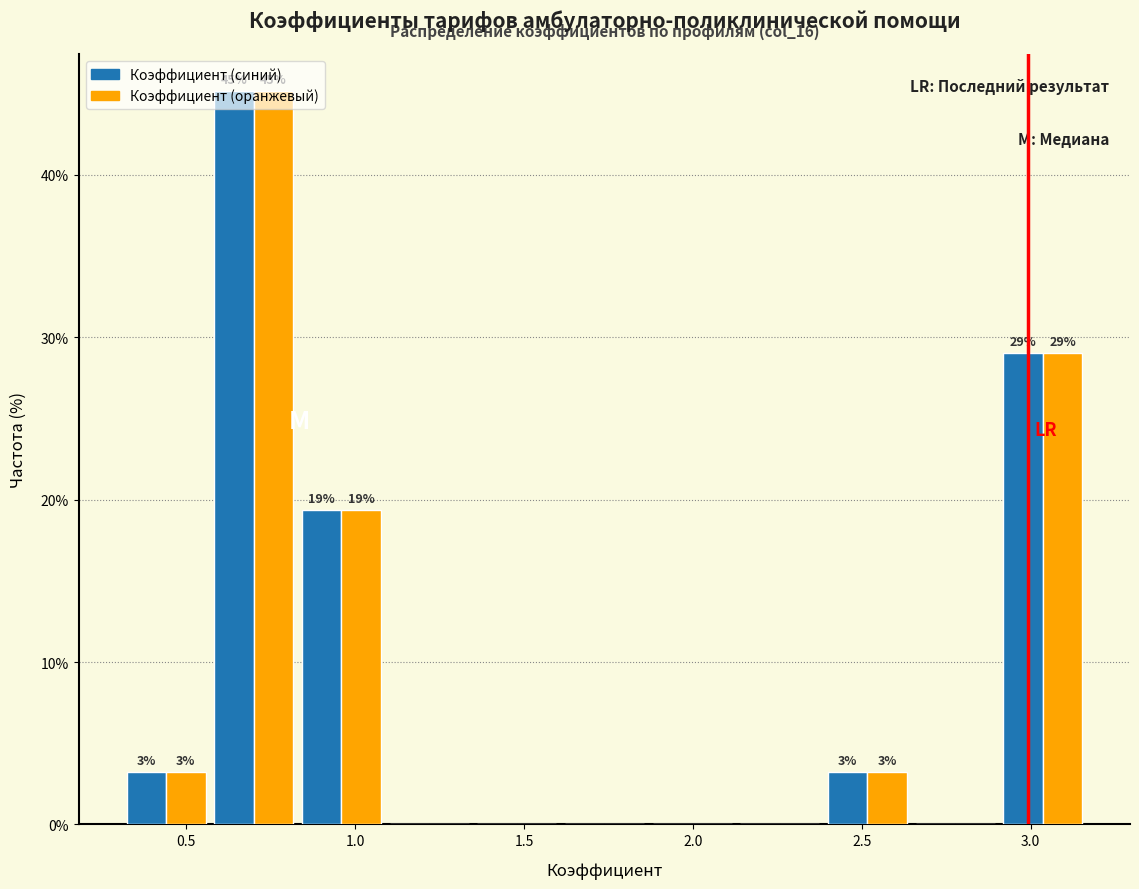

In the Коэффициент (оранжевый) series, which range on the x-axis has the tallest bar?

0.55 to 0.85